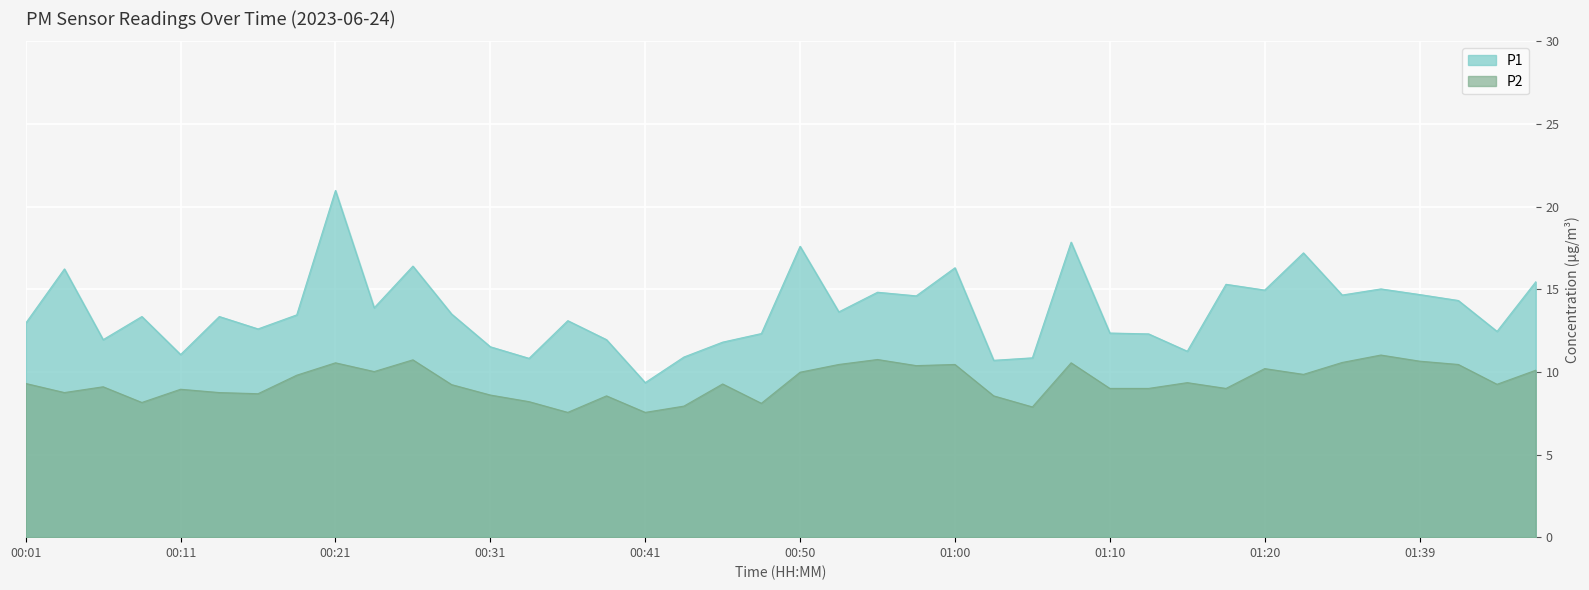

What position from the right is 00:26?

30